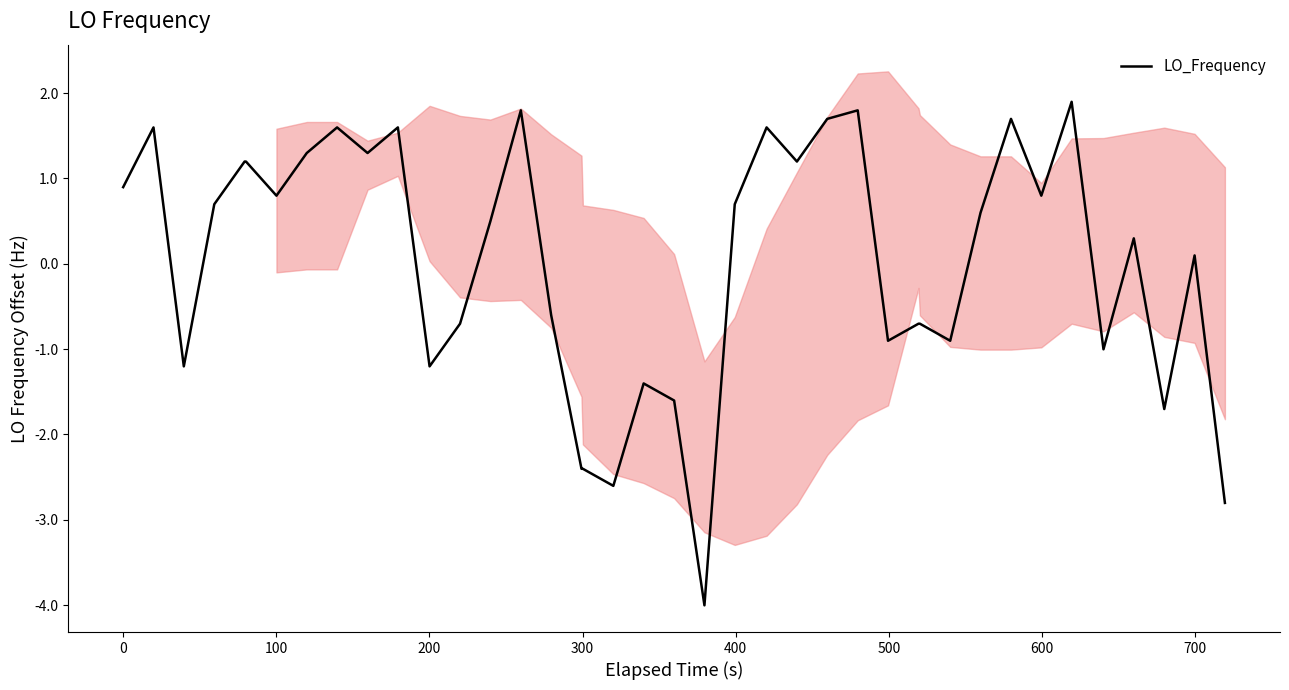

Reading right to left, what are all the values shown in this chart?

-2.8	0.1	-1.7	0.3	-1.0	1.9	0.8	1.7	0.6	-0.9	-0.7	-0.7	-0.9	1.8	1.7	1.2	1.6	0.7	-4.0	-1.6	-1.4	-2.6	-2.4	-2.4	-0.6	1.8	0.5	-0.7	-1.2	1.6	1.3	1.6	1.3	0.8	1.2	1.2	0.7	-1.2	1.6	0.9